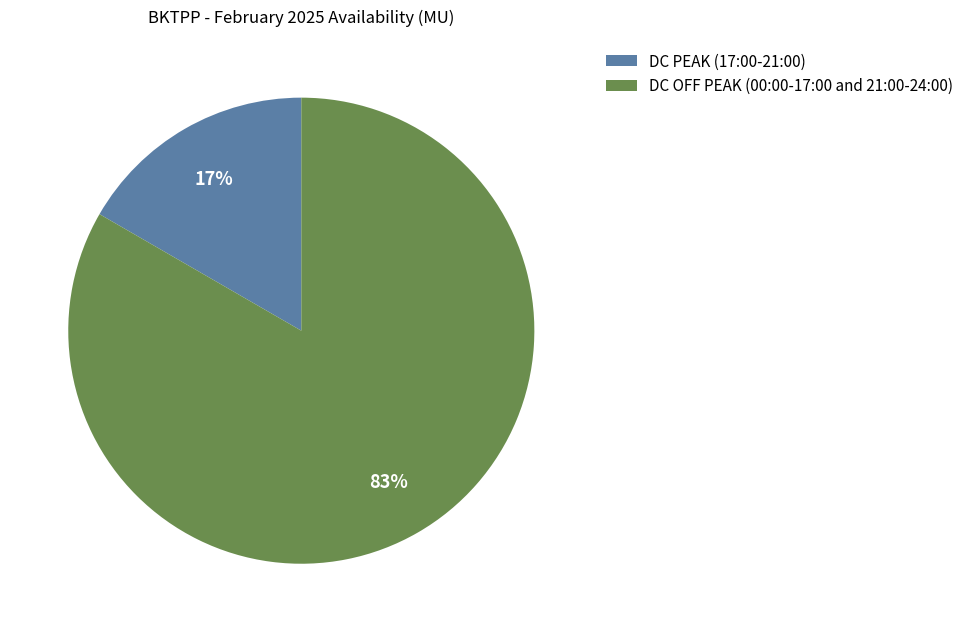

True or false: DC OFF PEAK (00:00-17:00 and 21:00-24:00) accounts for 96% of the total.

False